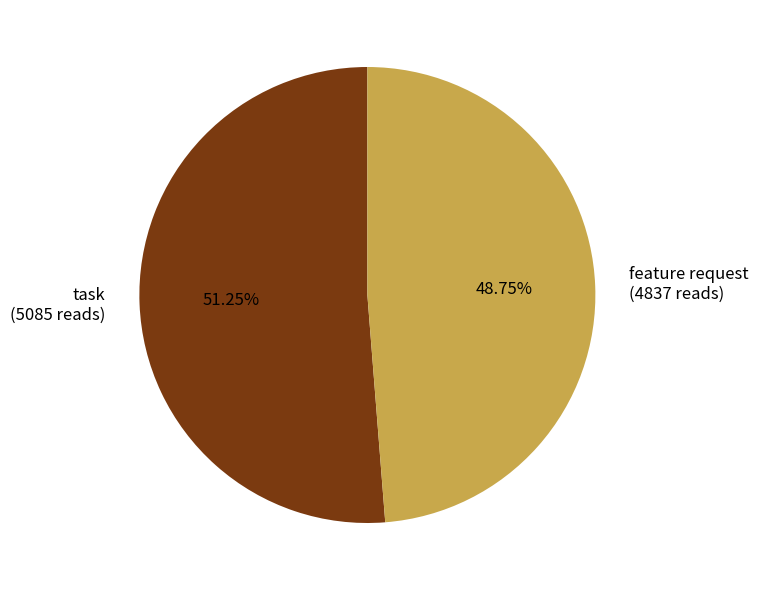

To the nearest percent, what is the difference between the largest and smallest slice percentages?

2%